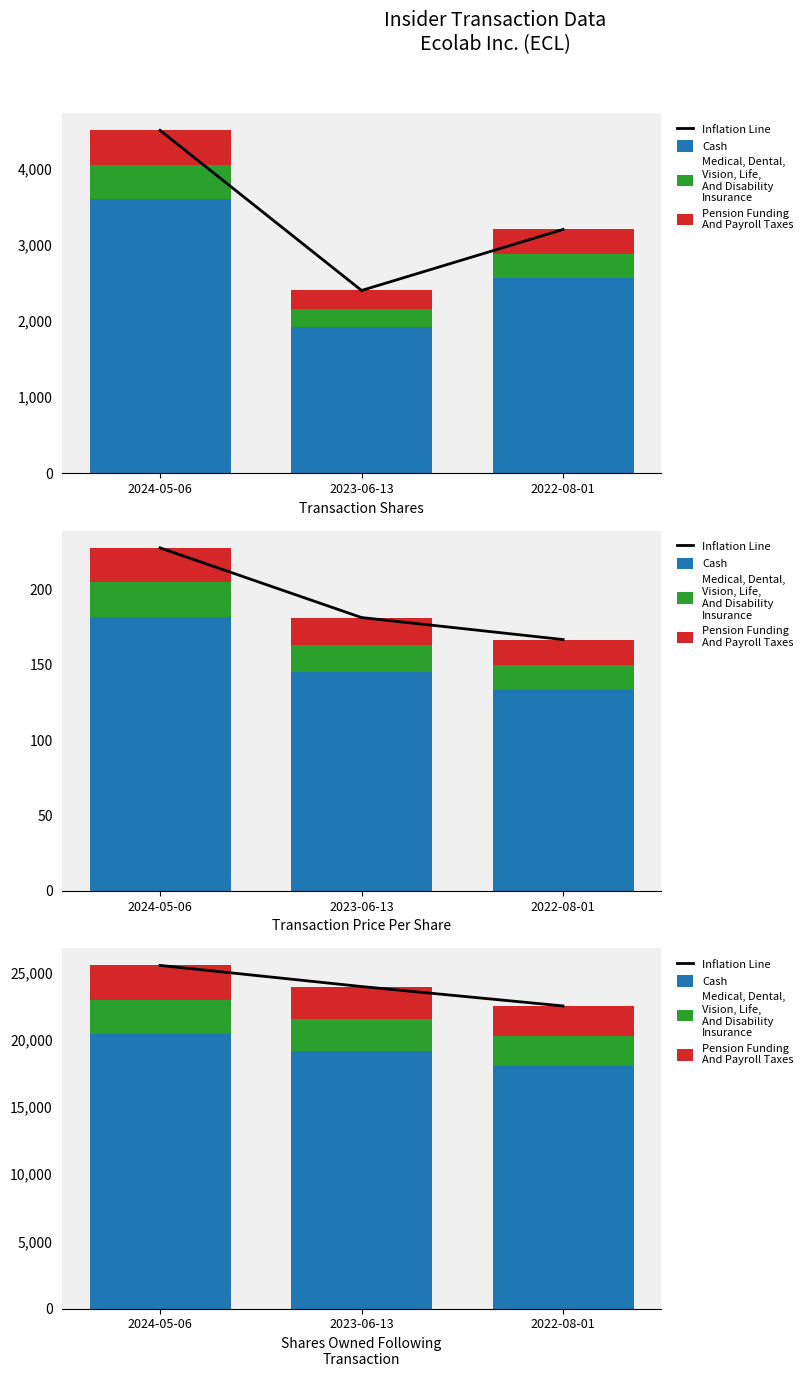

Where is Inflation Line nearest to the value 24039?

2023-06-13